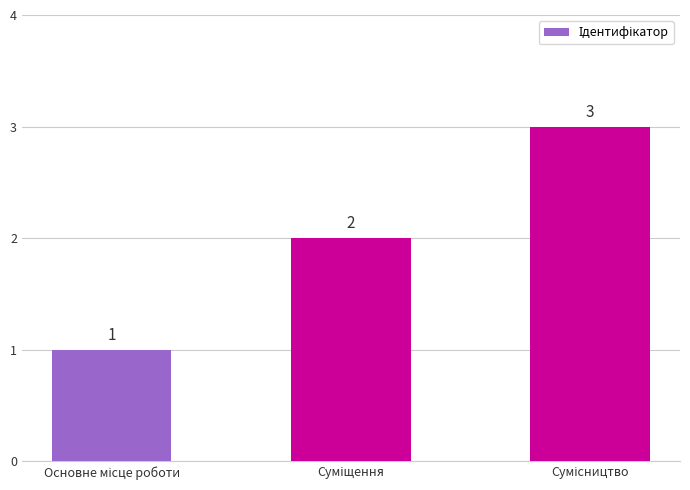

Reading right to left, transcribe all the data shown in this chart.

3	2	1